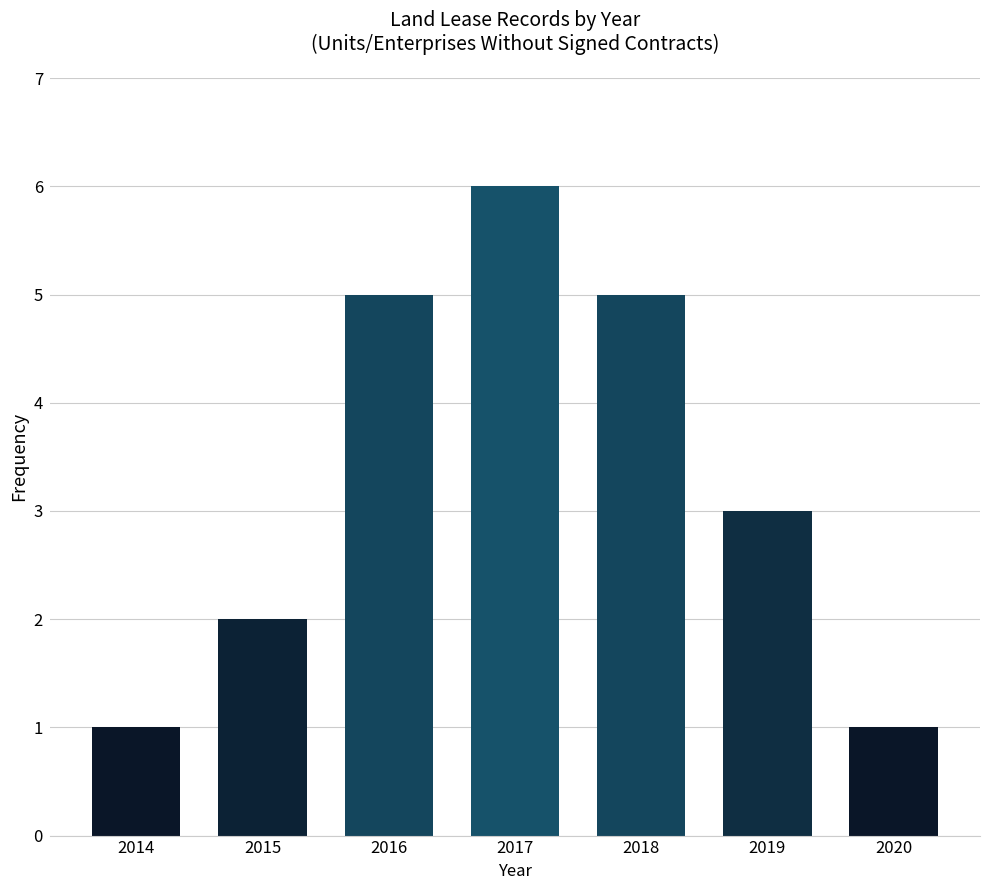

Between 2016 and 2014, which is larger?

2016